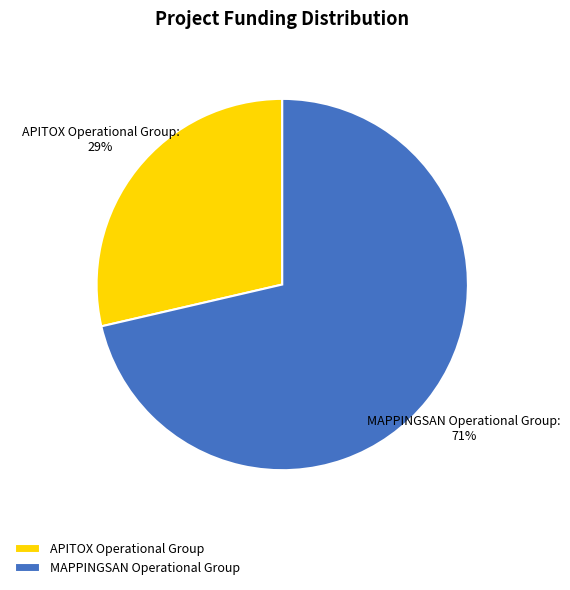

To the nearest percent, what is the combined percentage of MAPPINGSAN Operational Group and APITOX Operational Group?

100%